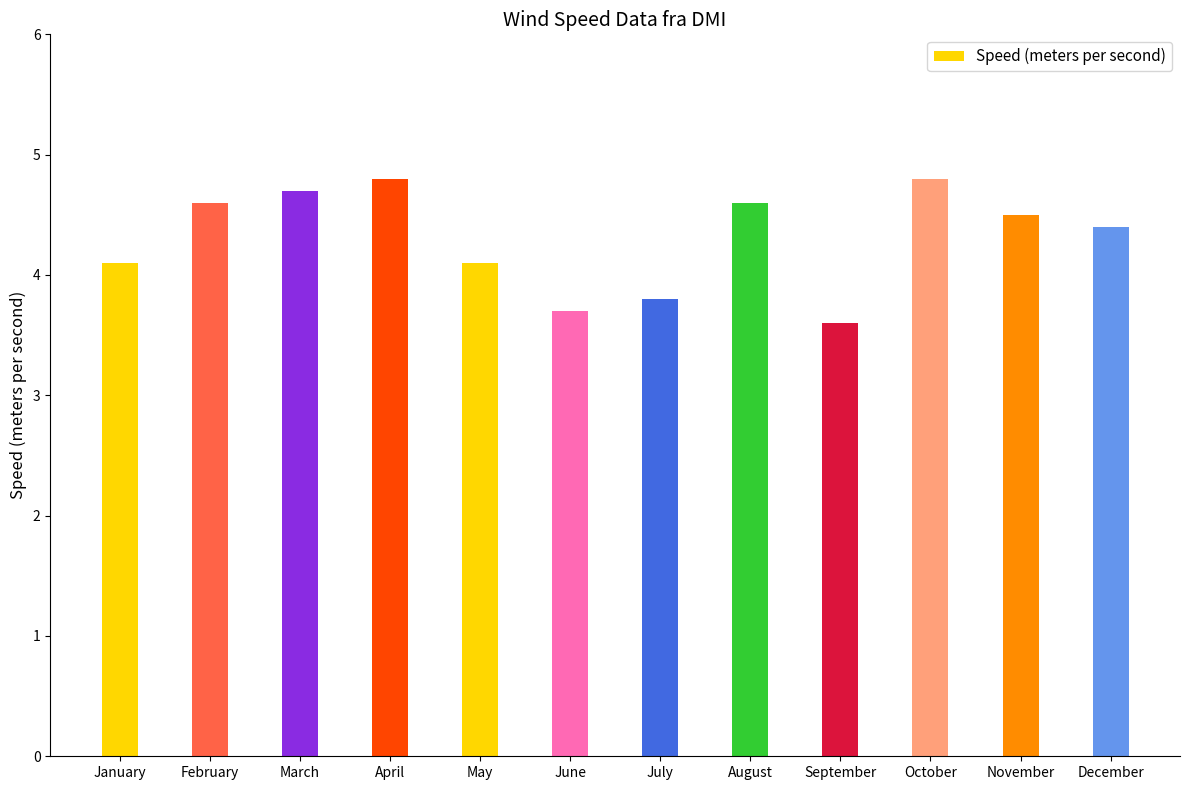

What is the value of the 3rd bar from the left?

4.7